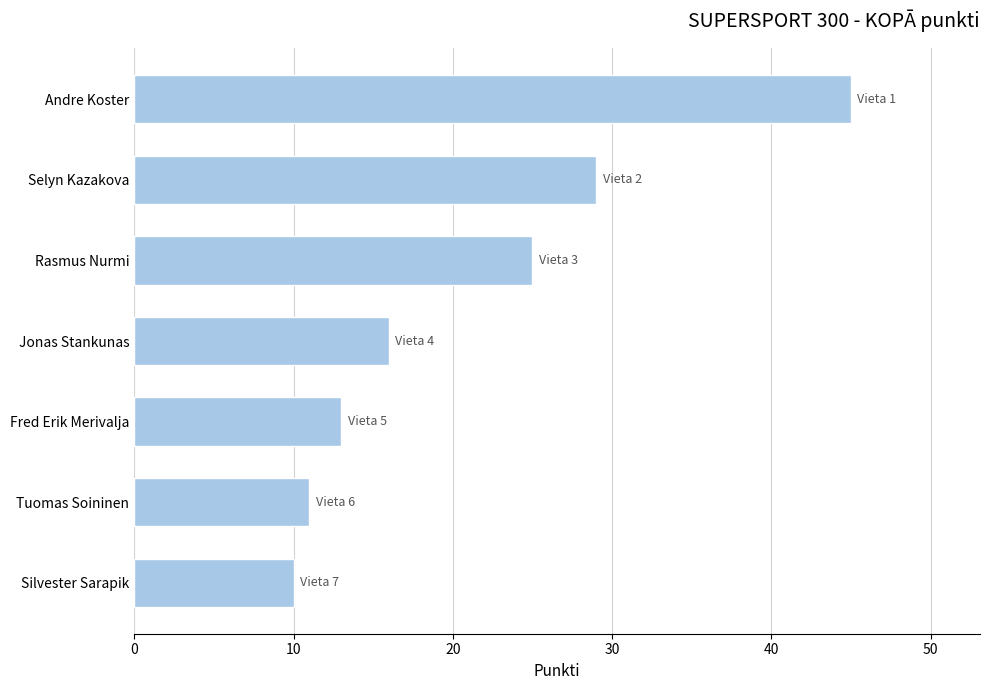

How many bars are there in total?

7